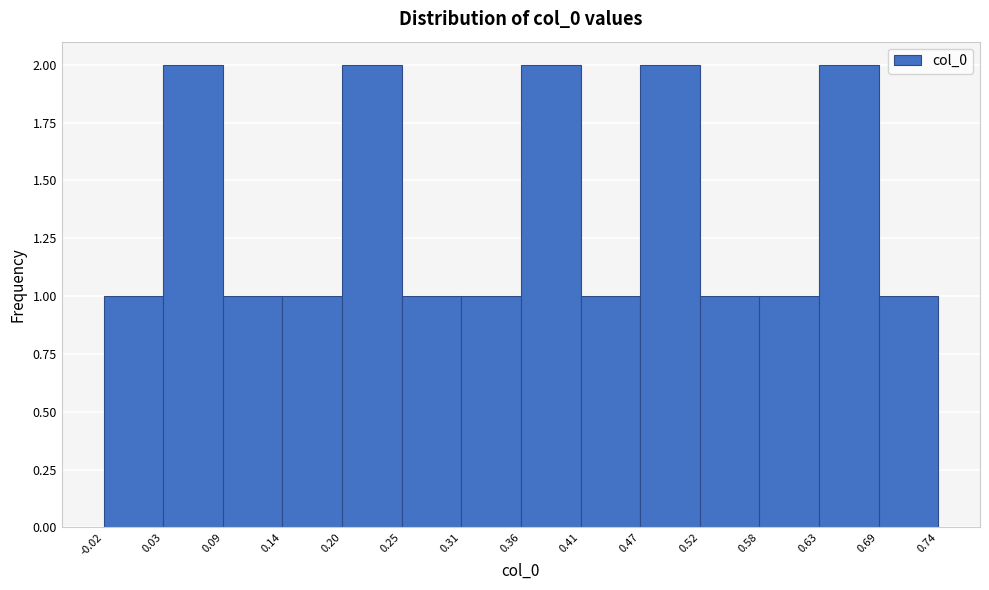

How tall is the bar that spans 0.20 to 0.25 on the x-axis? The values are not printed on the chart, so give them approximately, as read against the axis.

2